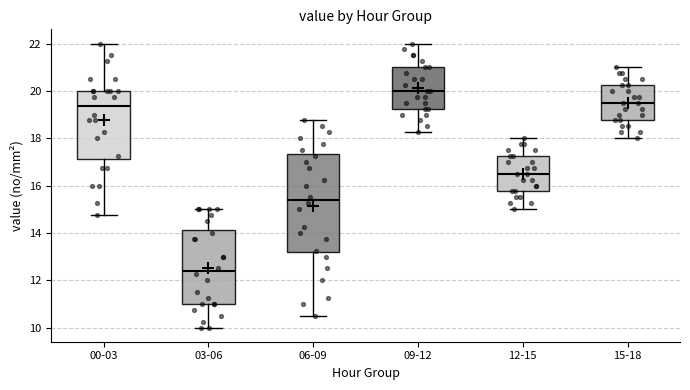

Where is the lower edge of the box for 06-09 on the y-axis? The values are not printed on the chart, so give them approximately, as read against the axis.

13.2